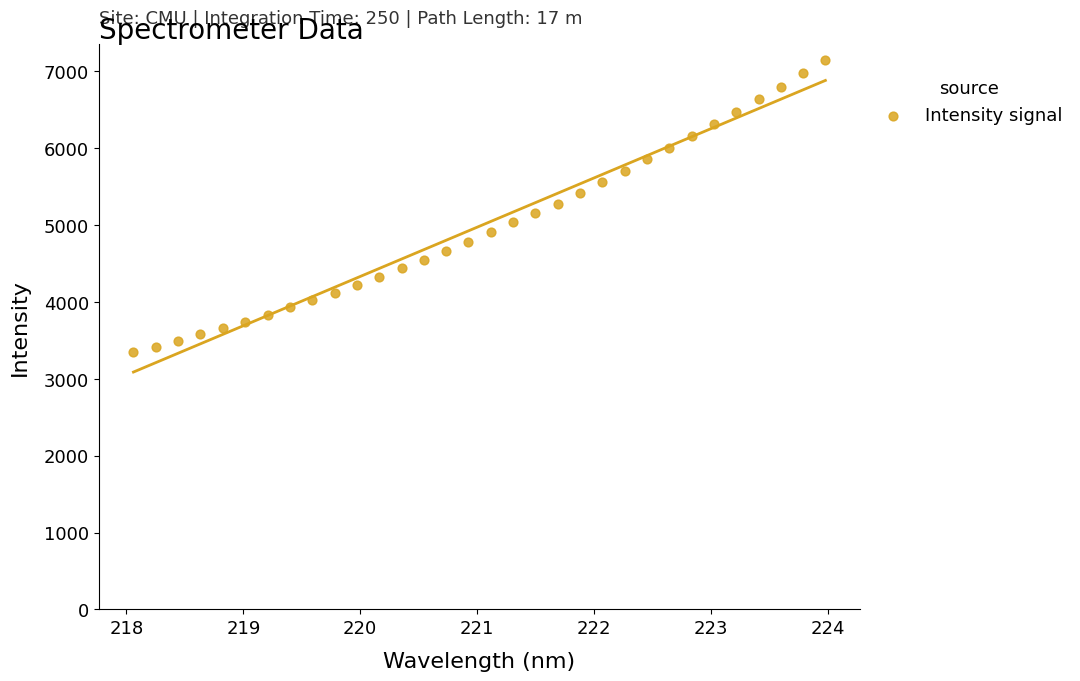

What is the range of Y values (max minus min)?

3807.6